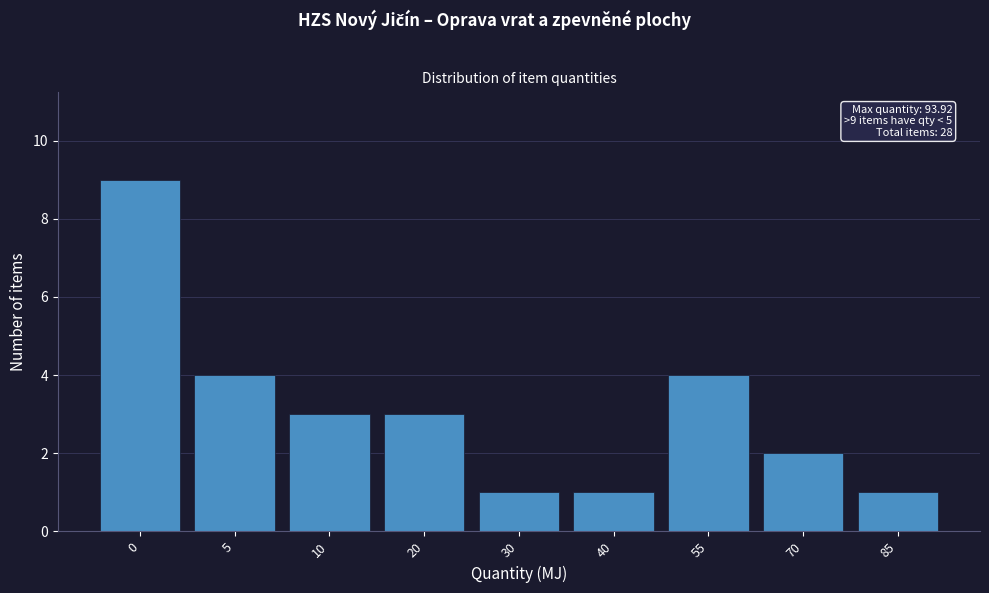

Reading left to right, list all the values displayed in this chart.

0=9	5=4	10=3	20=3	30=1	40=1	55=4	70=2	85=1